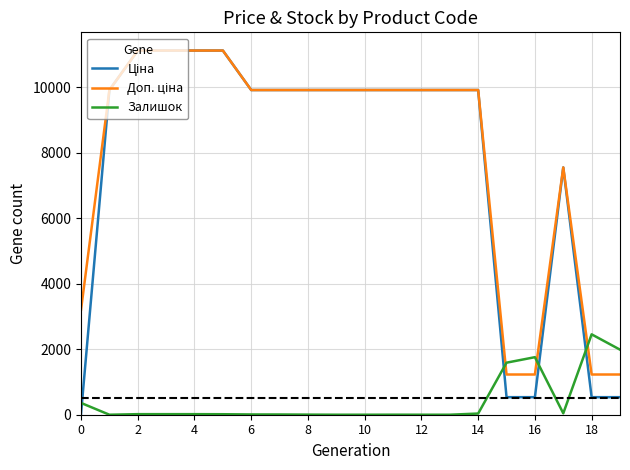

How many lines are shown in the chart?

3